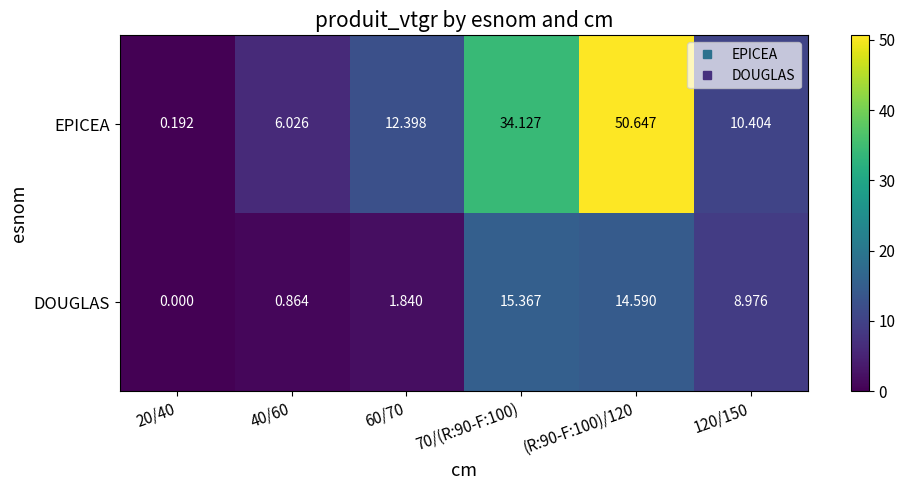

Count the number of data series in this chart.

2